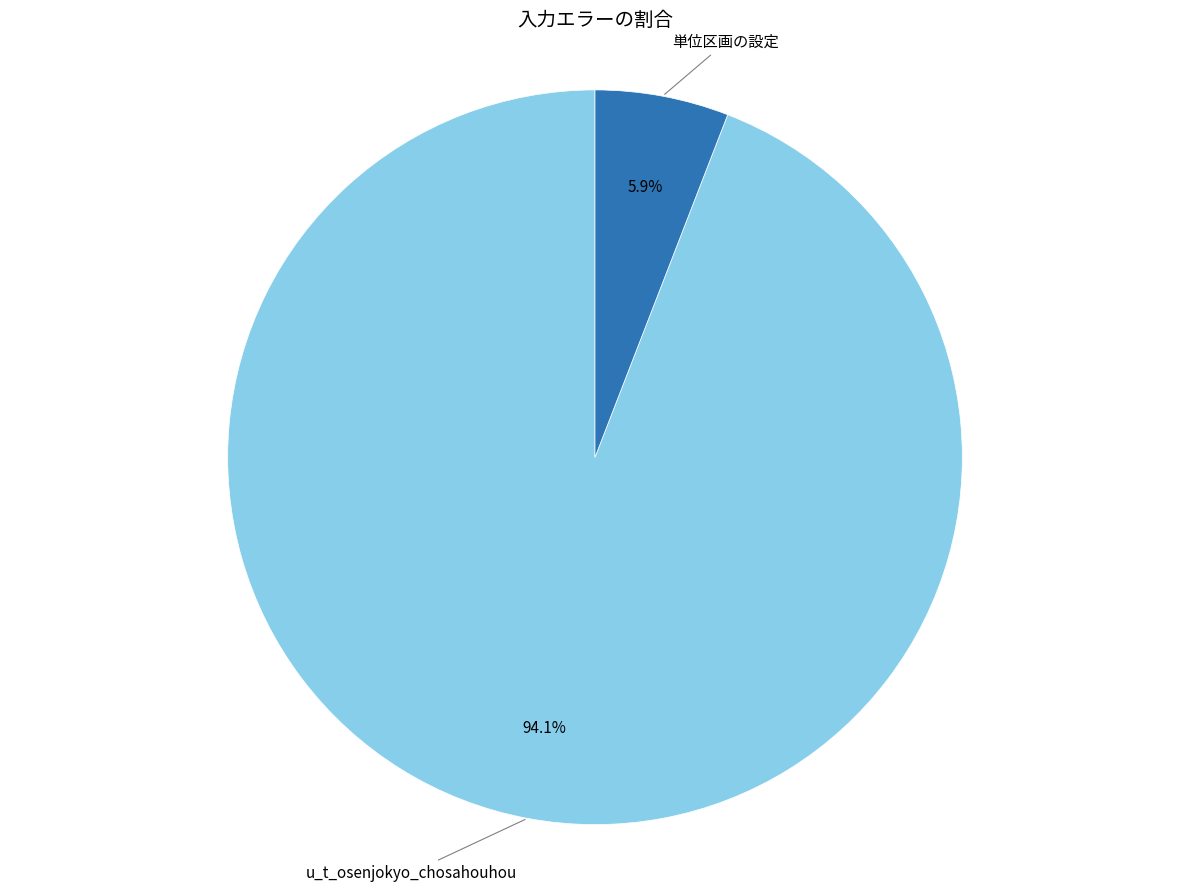

To the nearest percent, what is the combined percentage of 単位区画の設定 and u_t_osenjokyo_chosahouhou?

100%